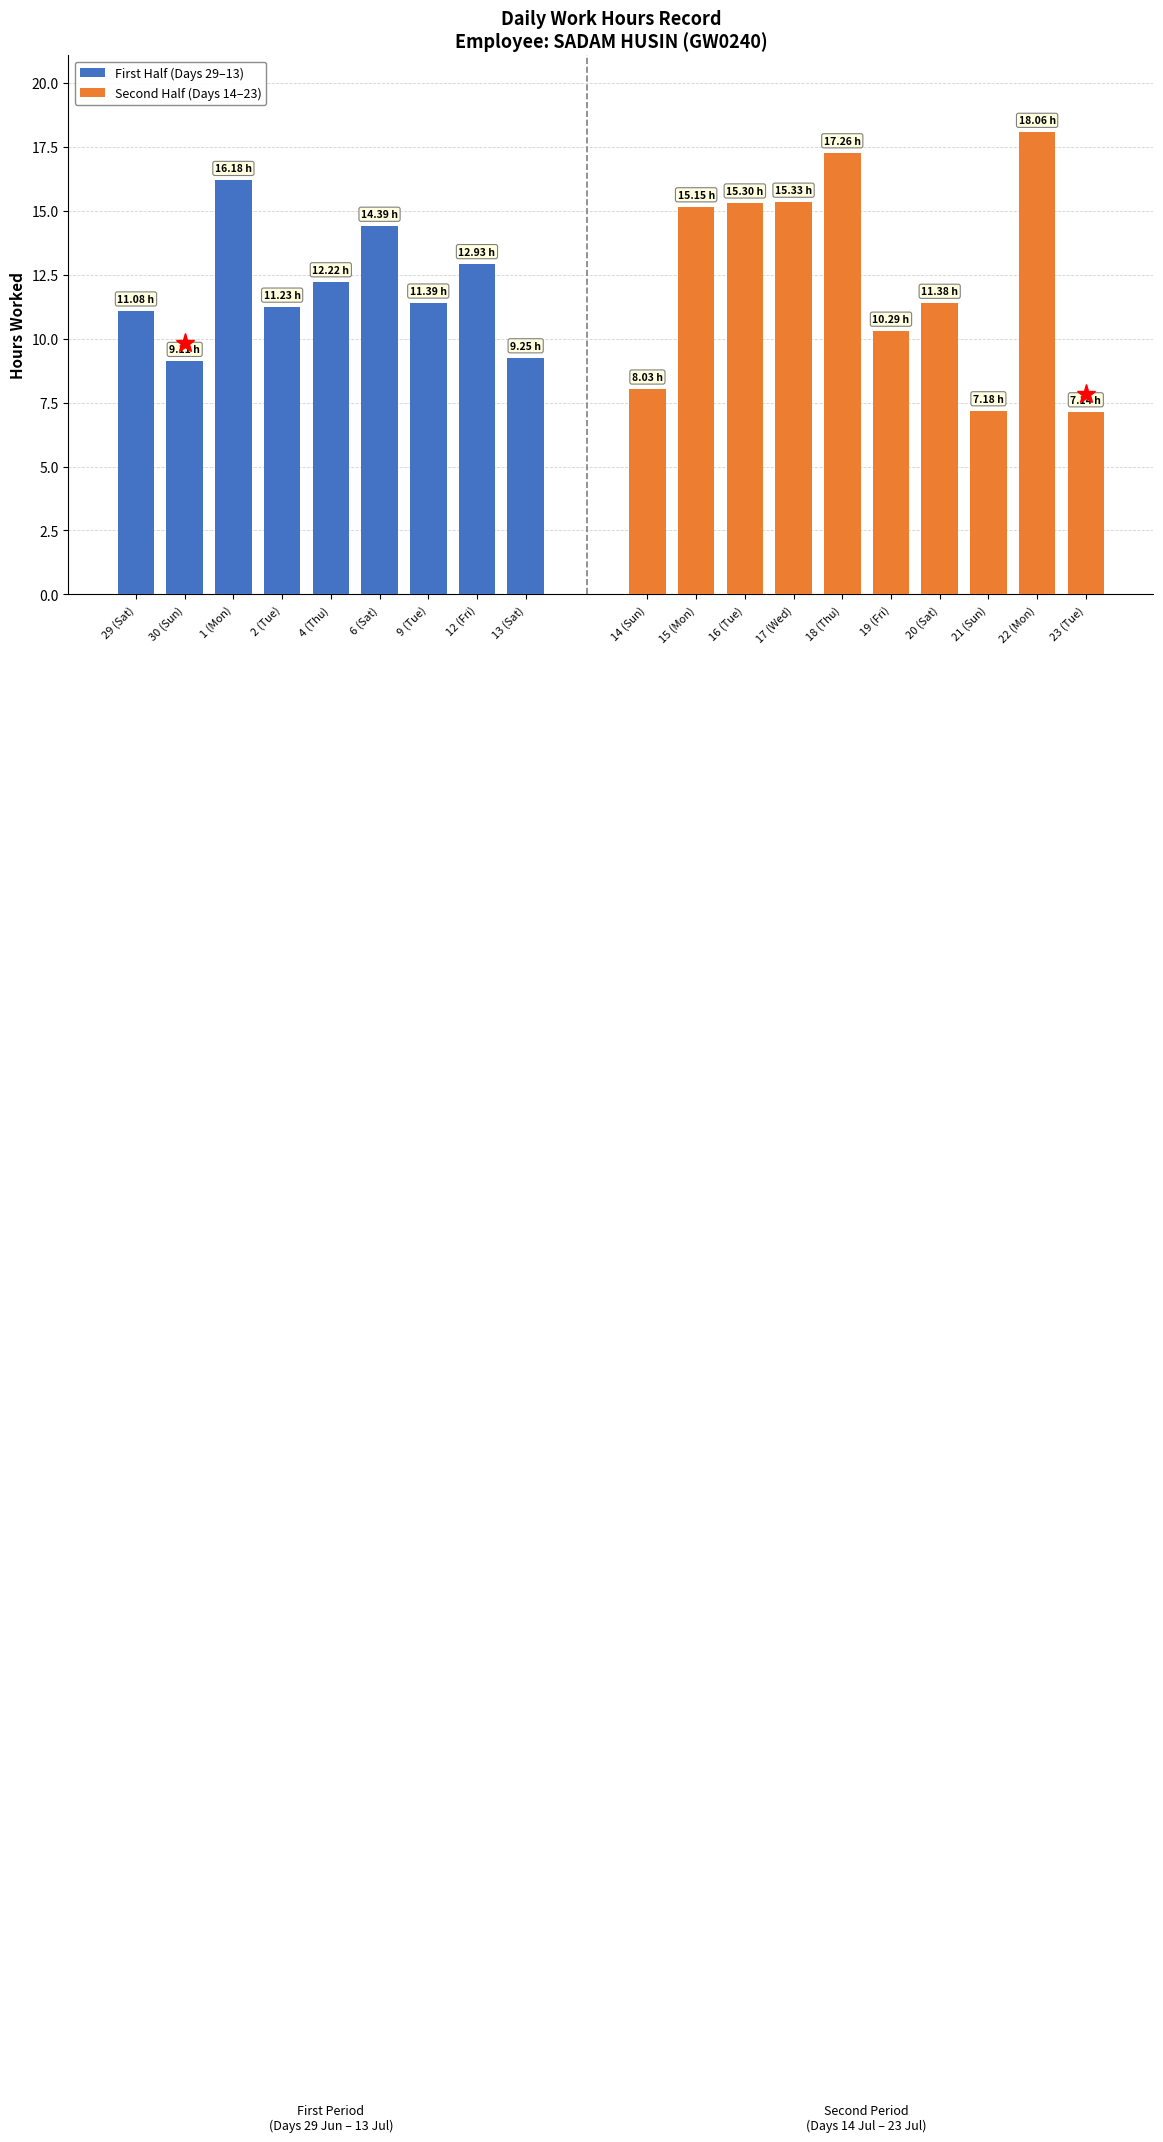

The Low (Hours) series shows 19.1 at 6 (Sat). True or false?

False